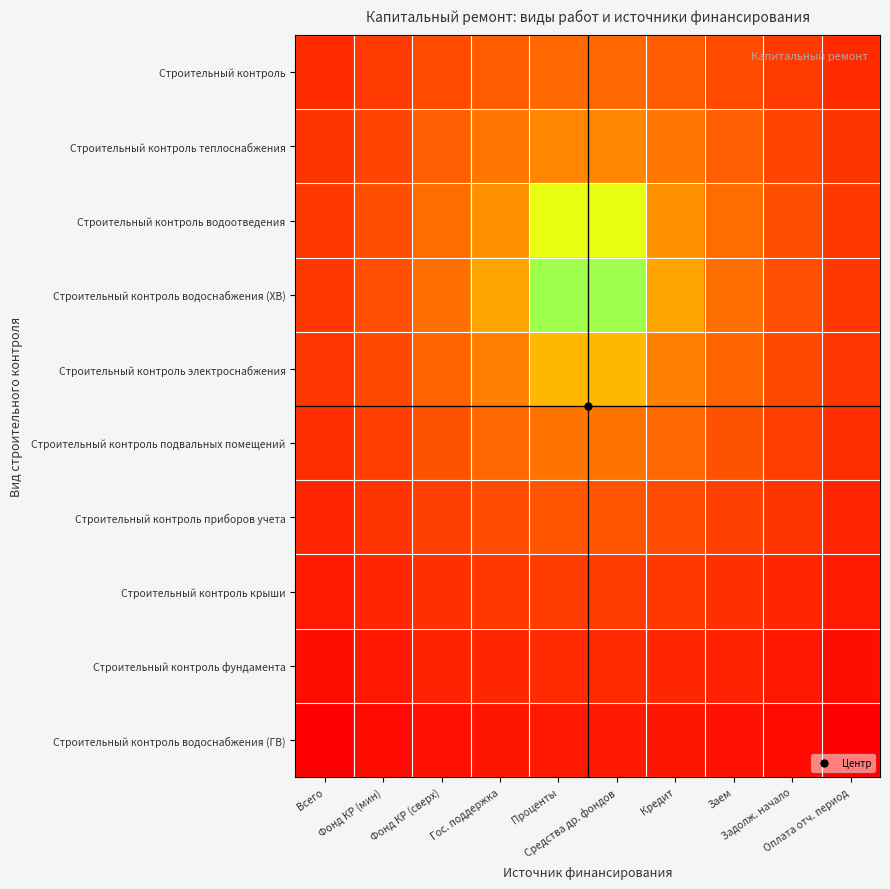

Which category has the lowest value across all series?

Проценты